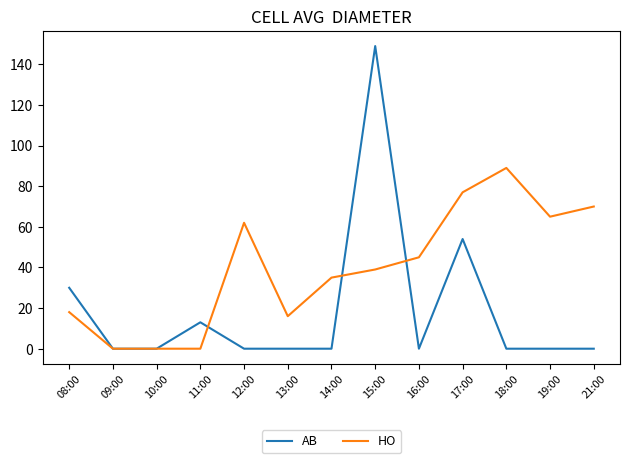

Rank the series at 11:00 from lowest to highest value.

HO, AB